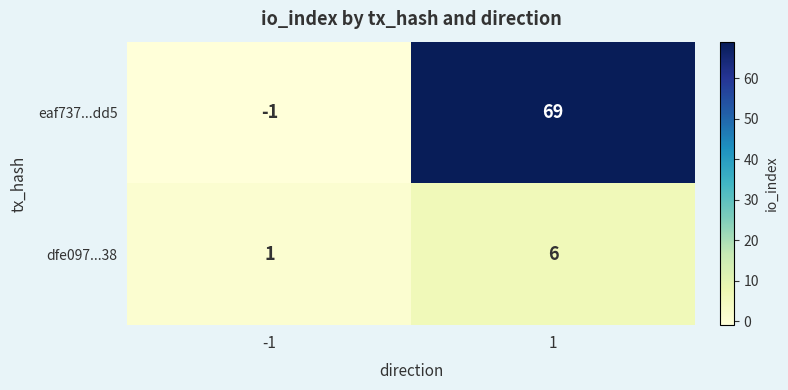

Which series has the largest total across all categories?

eaf737...dd5